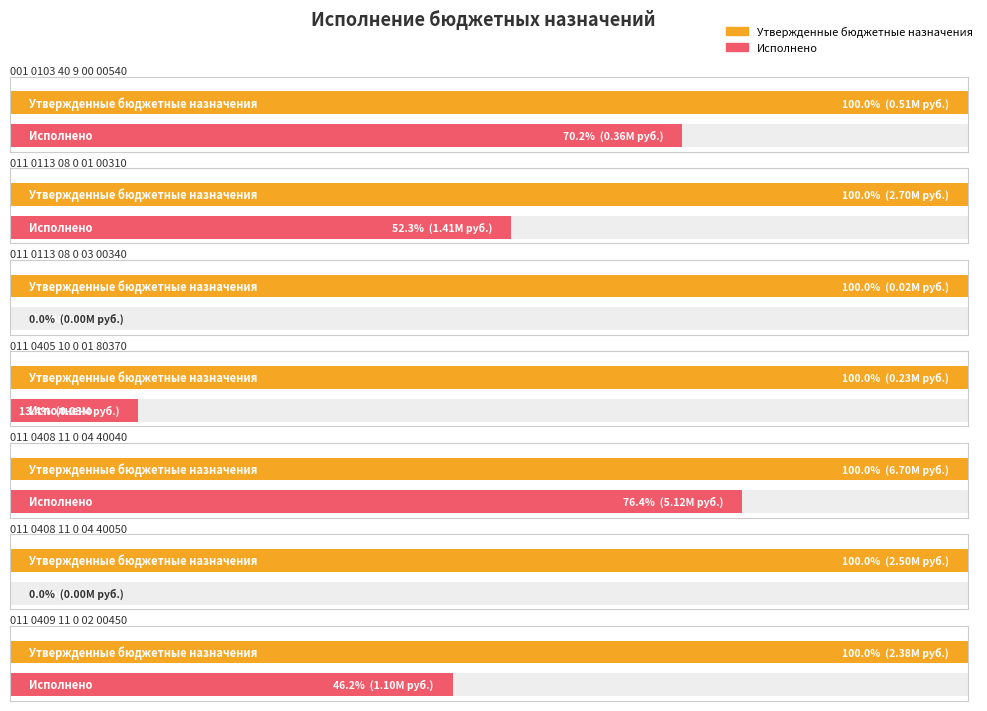

How many positive values does the Исполнено series have?

5